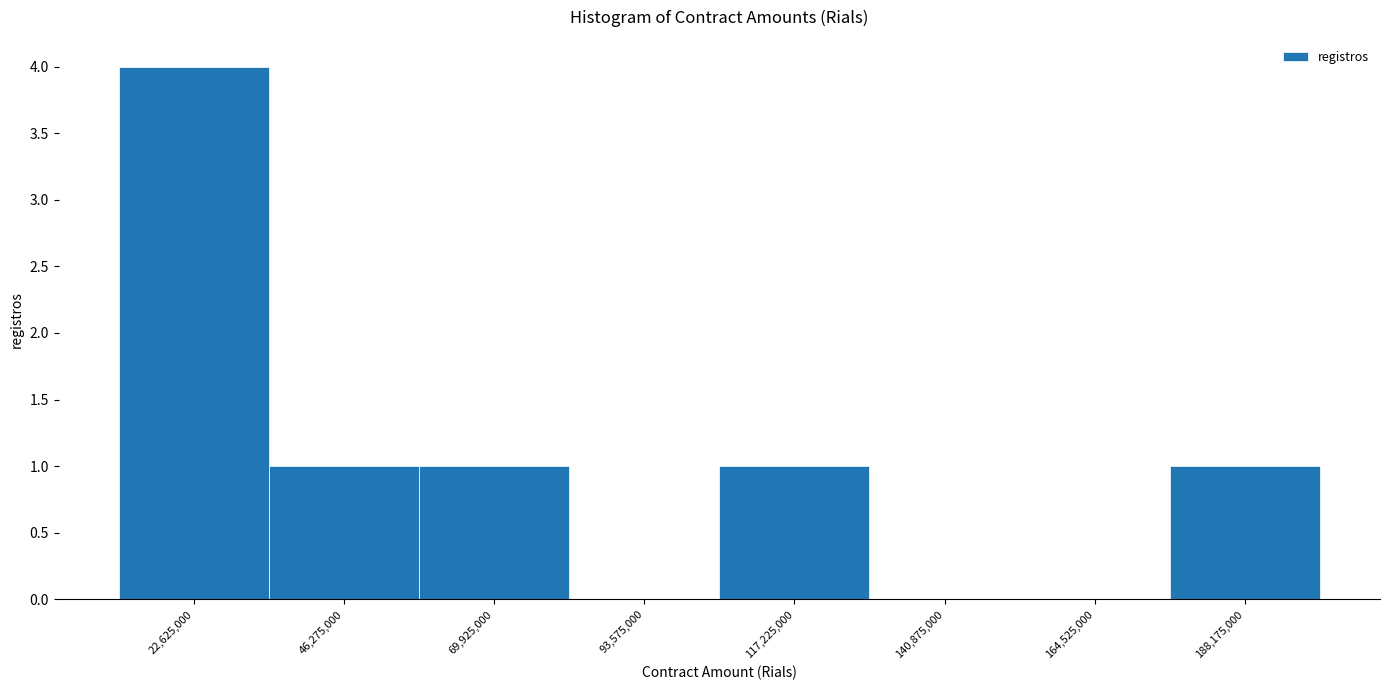

What is the height of the bar covering 35000000 to 60000000 on the x-axis? Neither the bar edges nor the heights are printed on the chart, so give them approximately, as read against the axes.

1